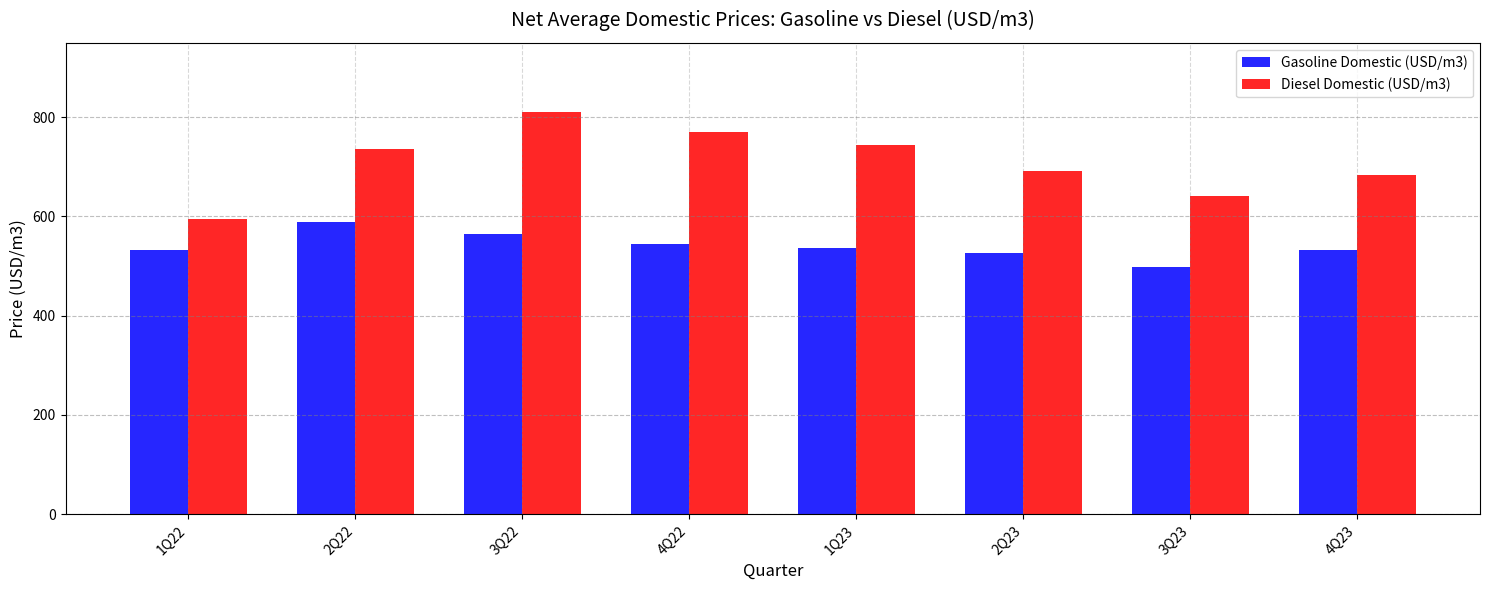

What position from the left is 2Q23?

6